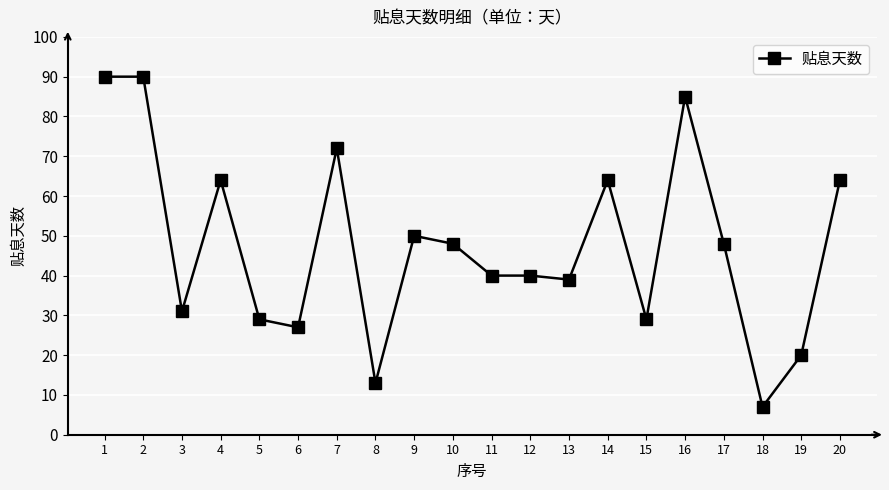

Is it true that the value at 10 is 48?

True